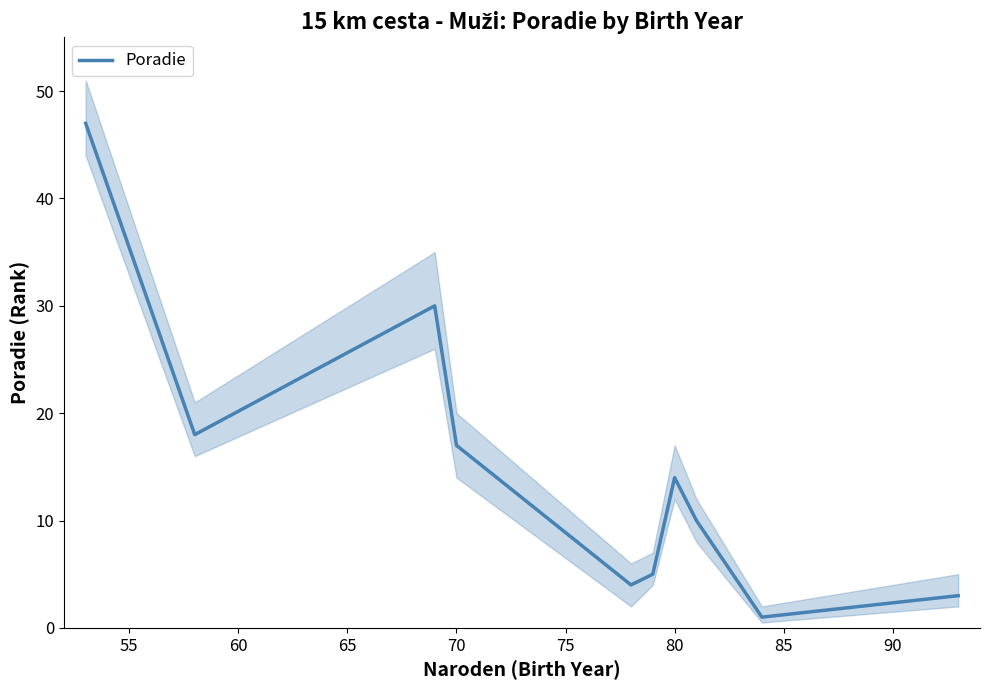

How many points are higher than both their immediate neighbors (excluding endpoints)?

2